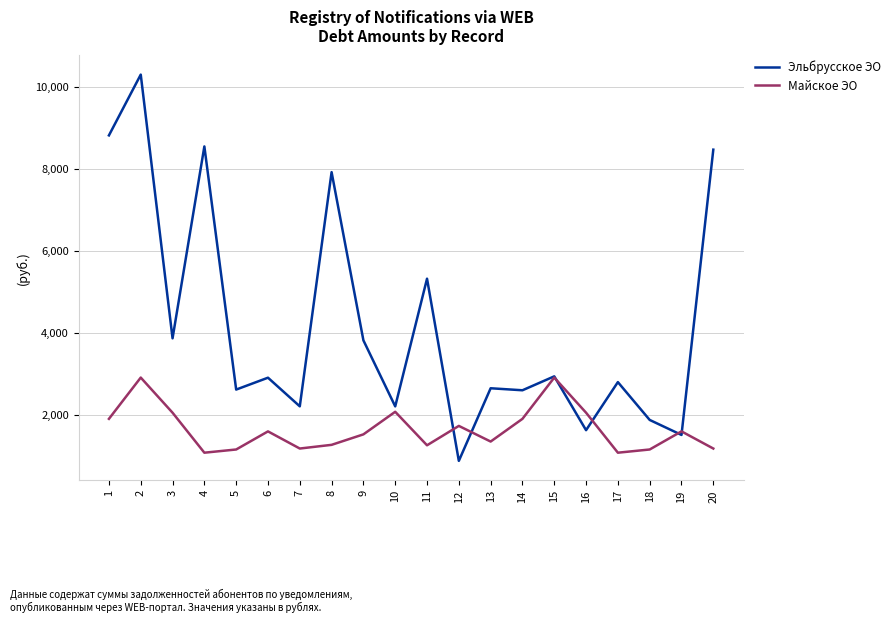

How many lines are shown in the chart?

2